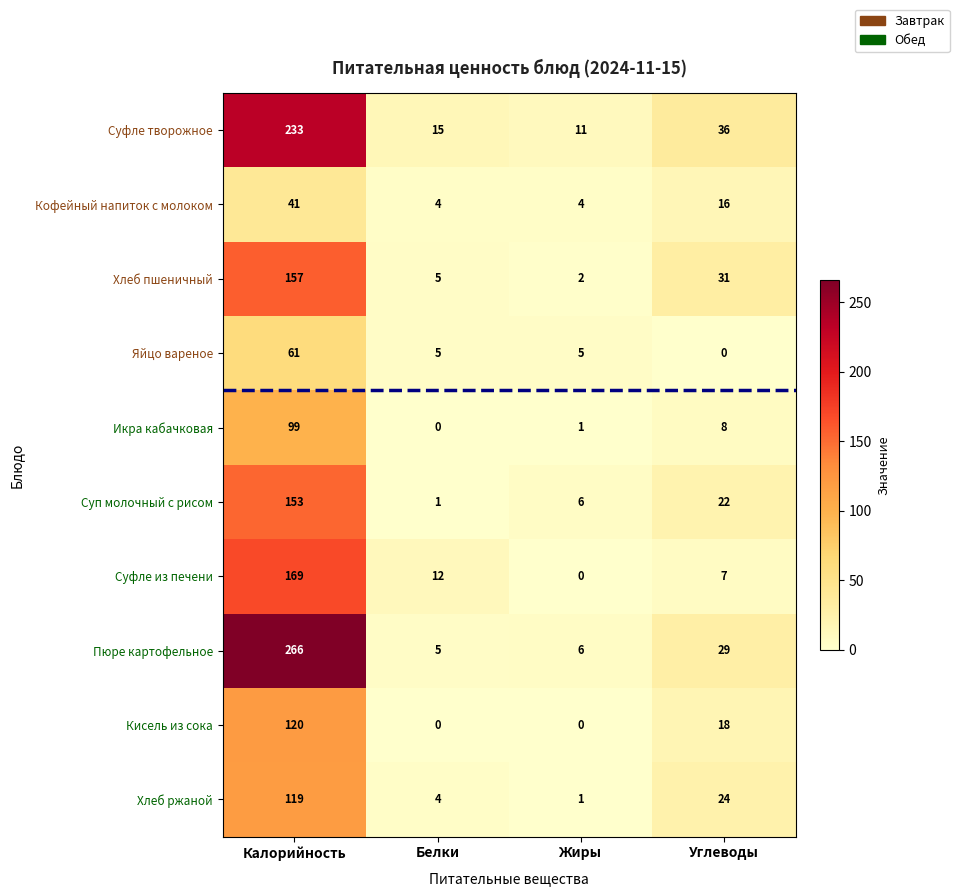

Rank the series by their maximum value, from lowest to highest.

Кофейный напиток с молоком, Яйцо вареное, Икра кабачковая, Хлеб ржаной, Кисель из сока, Суп молочный с рисом, Хлеб пшеничный, Суфле из печени, Суфле творожное, Пюре картофельное